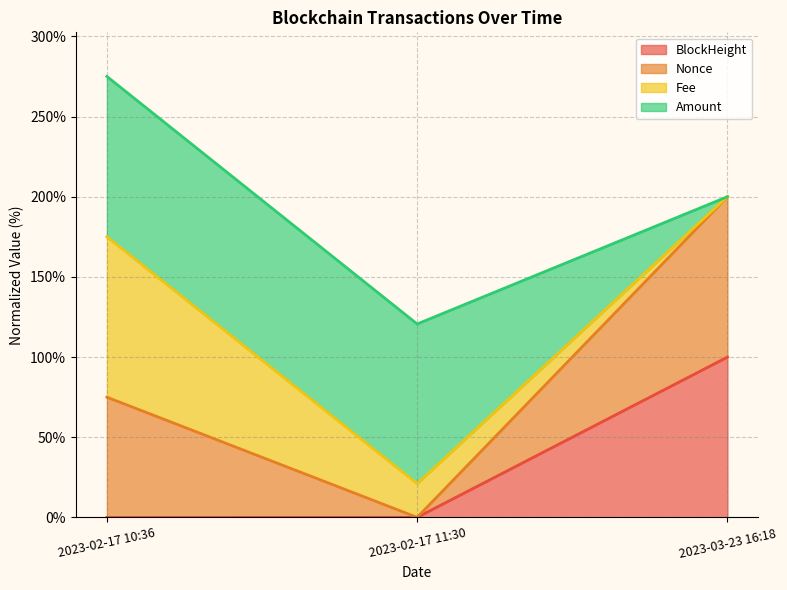

What is the label of the 3rd point from the right?

2023-02-17 10:36